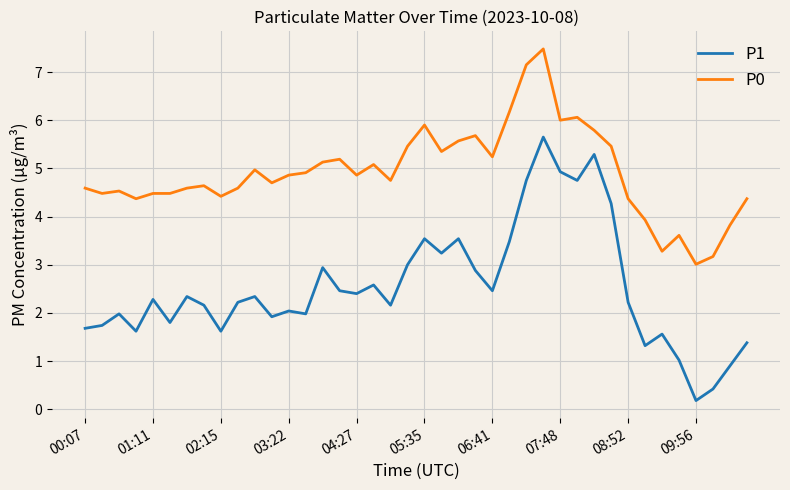

Which series has the widest spread of values?

P1